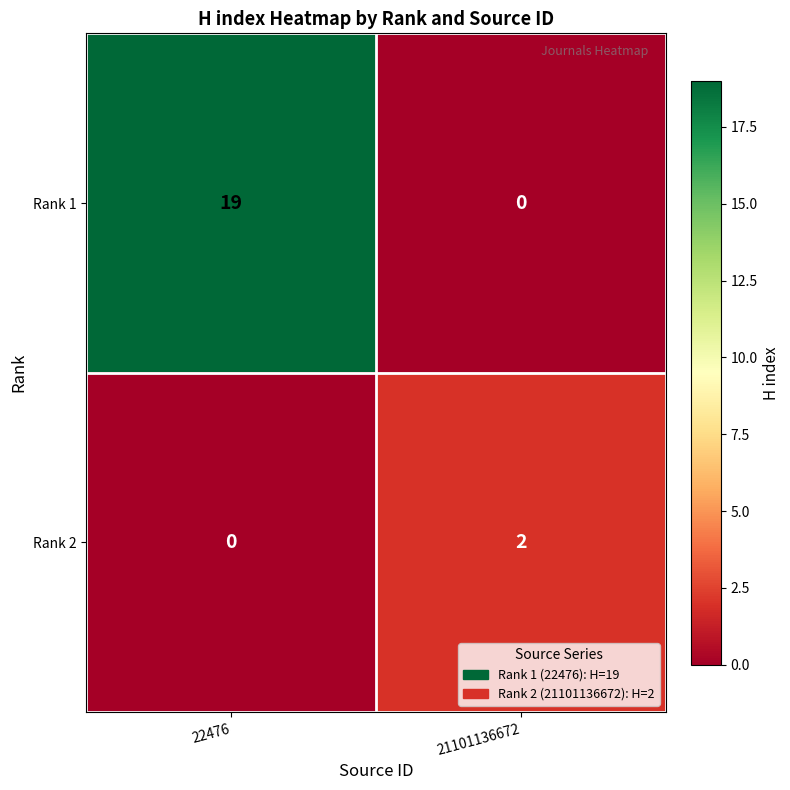

Which series has the largest total across all categories?

Rank 1